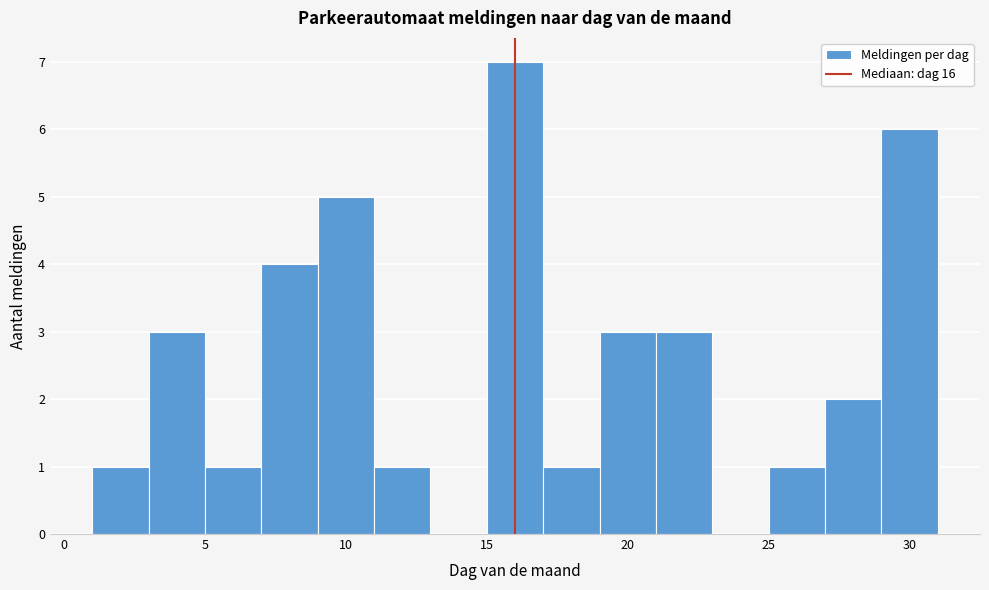

Reading left to right, transcribe this chart: for each bar, give the range it covers on the x-axis and its height. The values are not printed on the chart, so give them approximately, as read against the axis.

1 to 3: 1
3 to 5: 3
5 to 7: 1
7 to 9: 4
9 to 11: 5
11 to 13: 1
13 to 15: 0
15 to 17: 7
17 to 19: 1
19 to 21: 3
21 to 23: 3
23 to 25: 0
25 to 27: 1
27 to 29: 2
29 to 31: 6